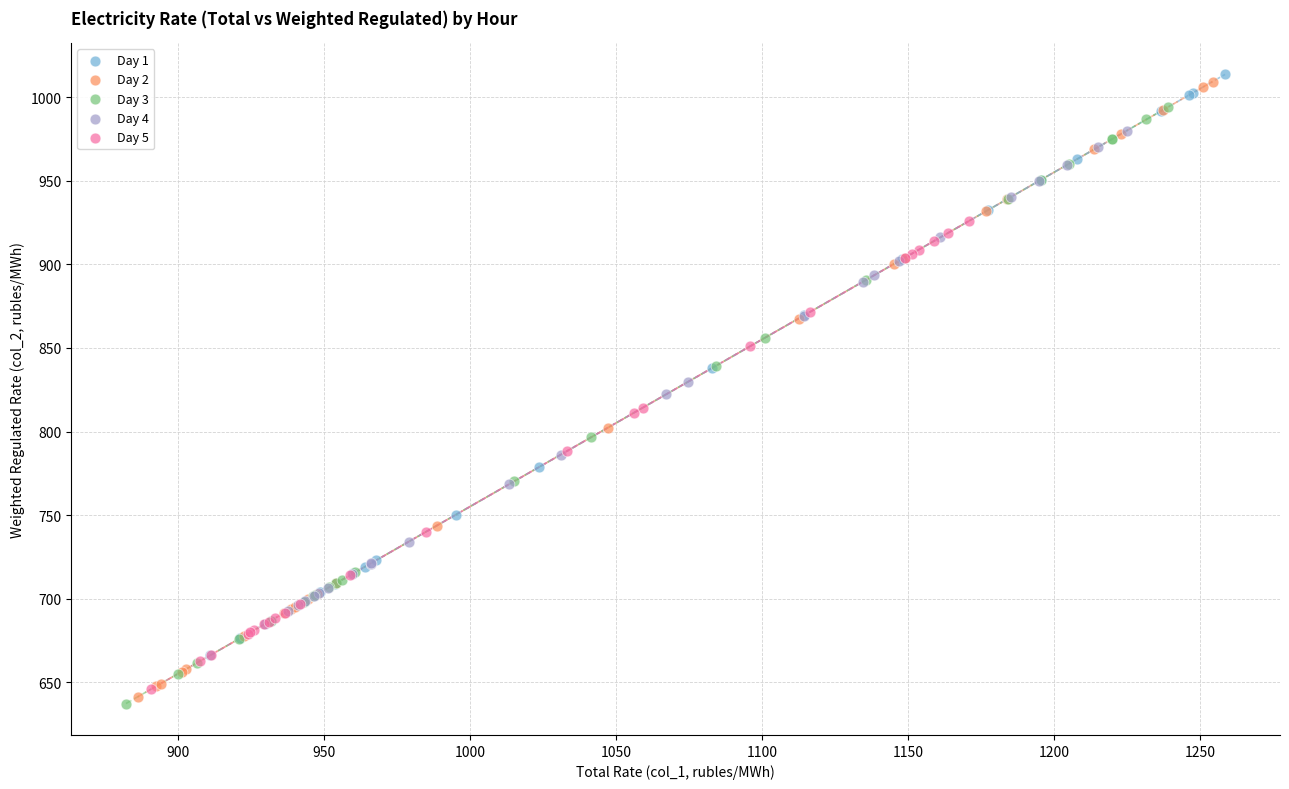

Which series has the widest spread of Y values?

Day 2